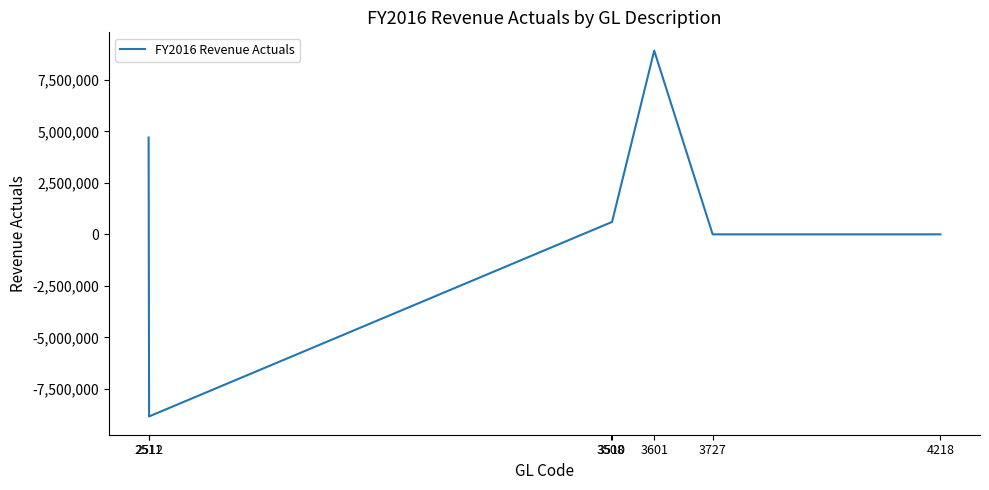

Which has a higher value, 3510 or 2511?

2511